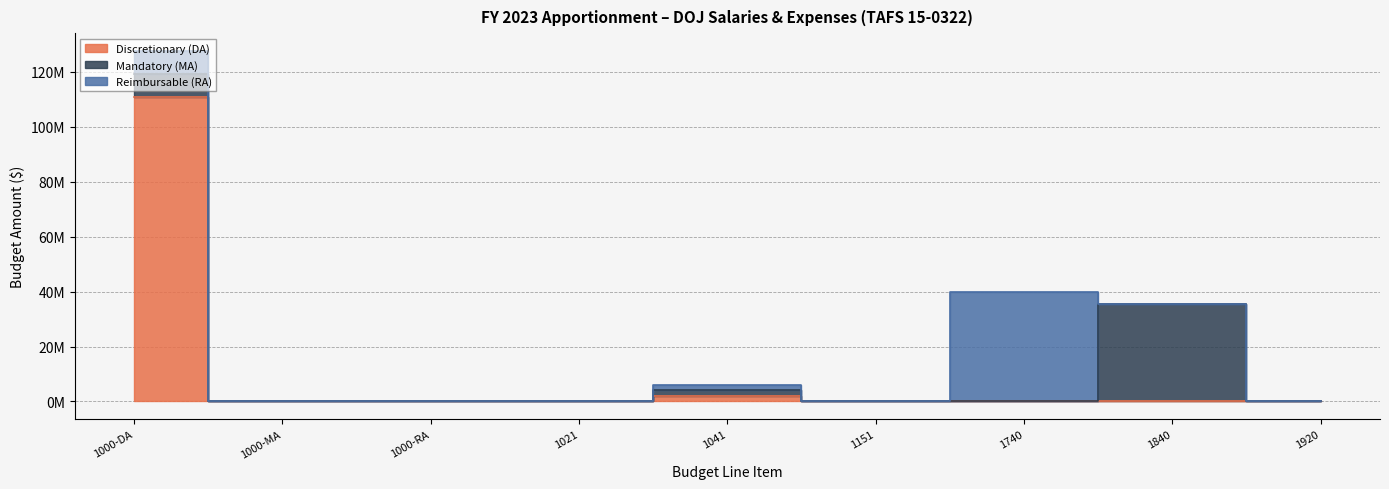

List the series in order of their peak value, lowest first.

Mandatory (MA), Reimbursable (RA), Discretionary (DA)